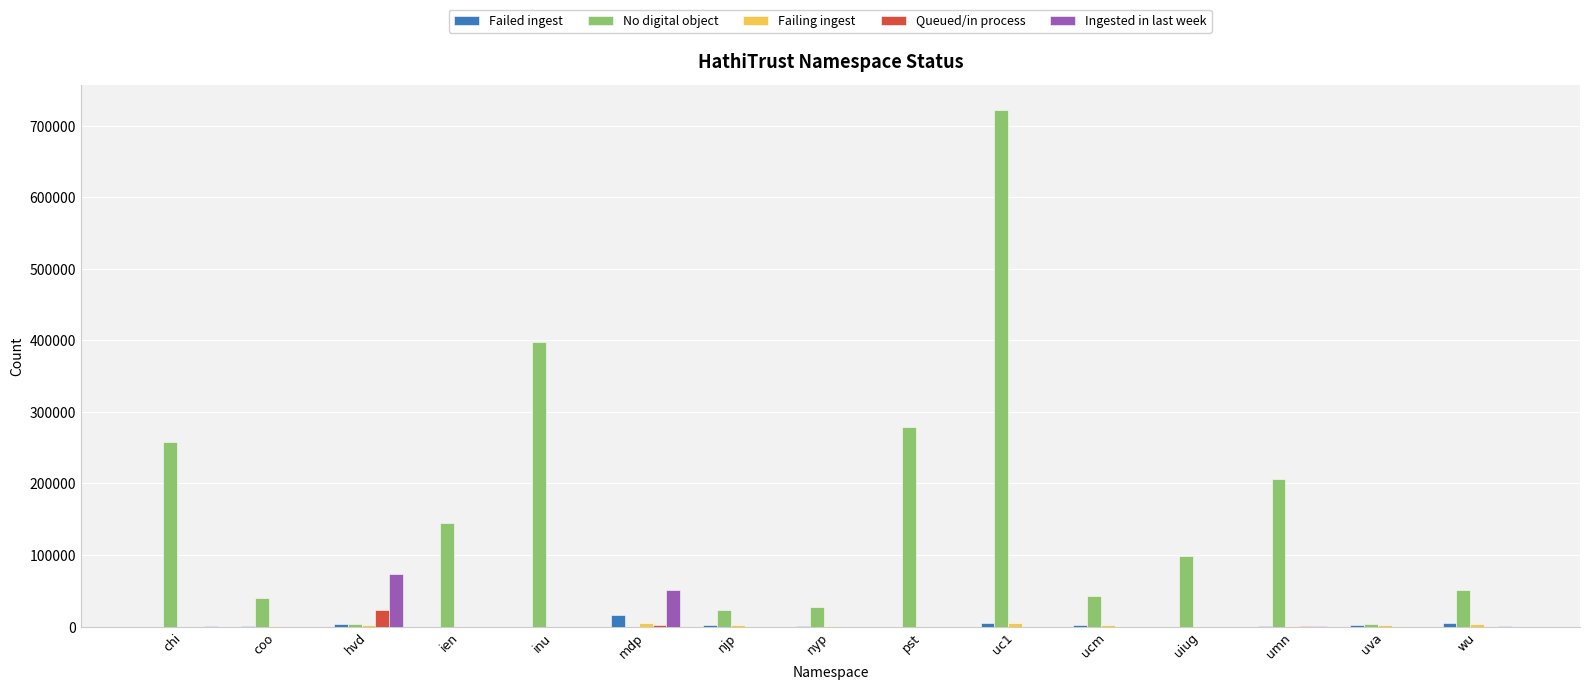

At which label is No digital object closest to 360633?

inu